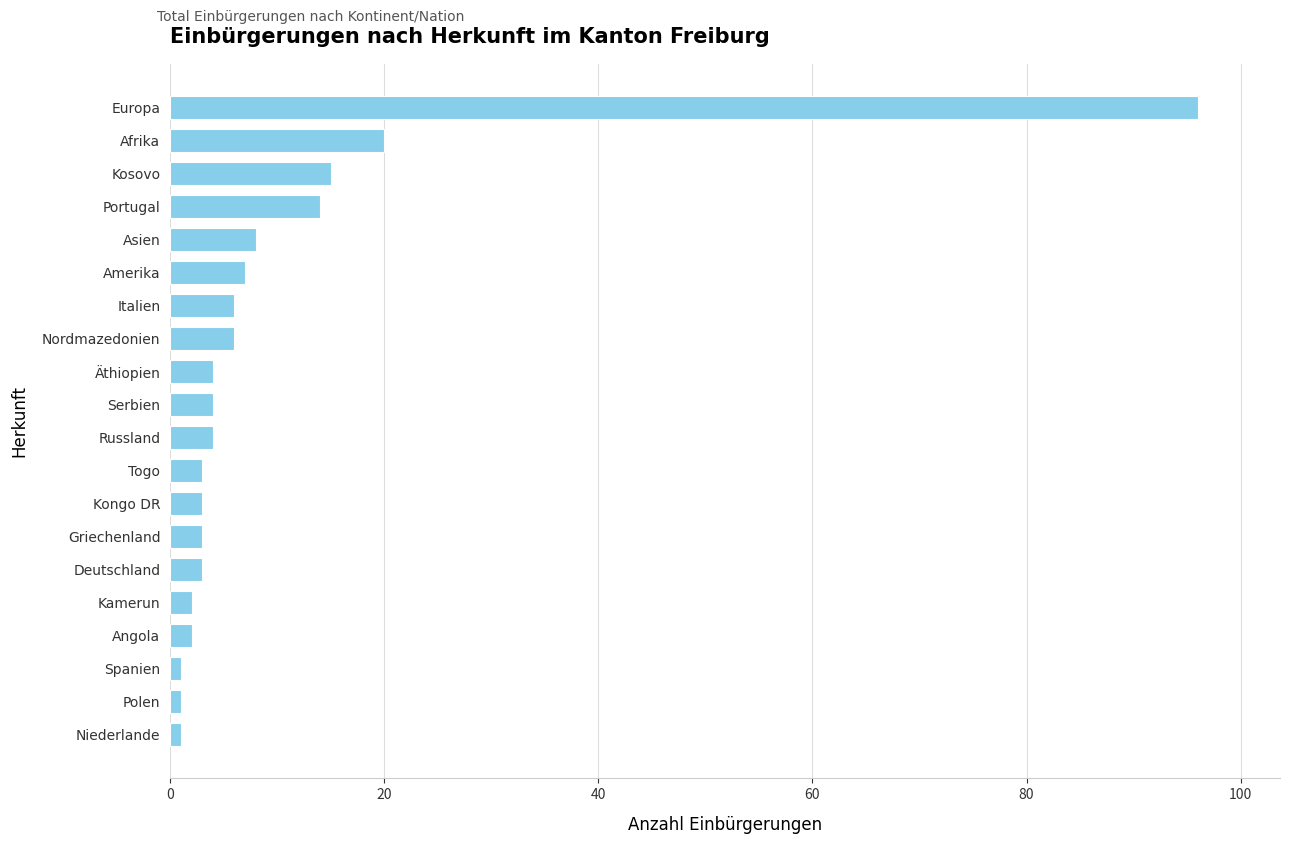

What is the ratio of the value at Äthiopien to the value at Togo?

1.3